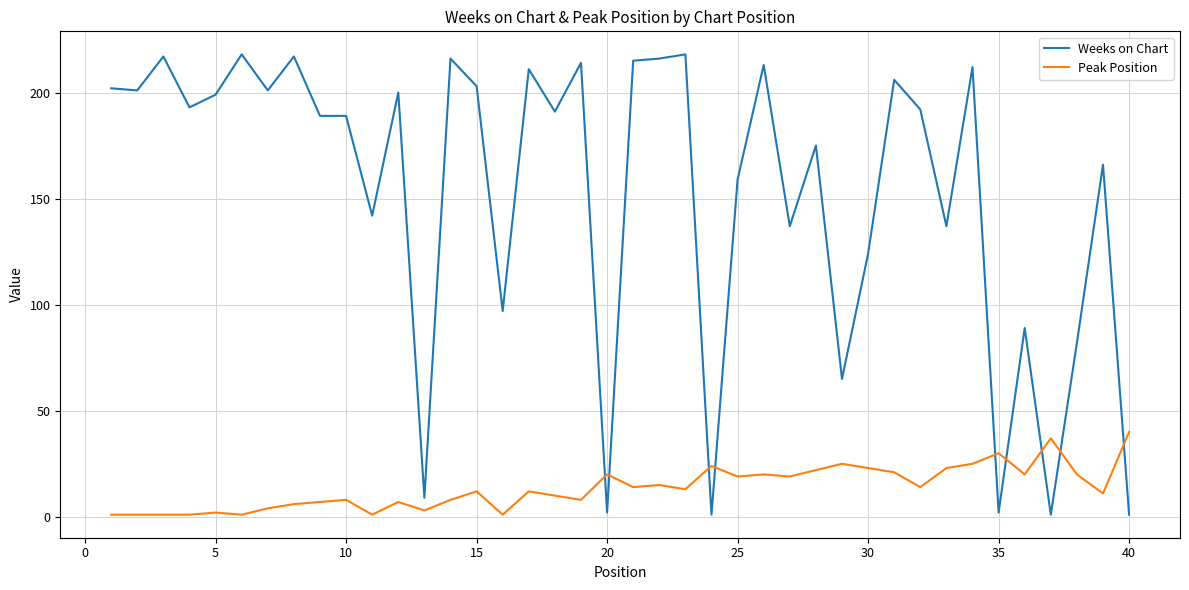

Which series has the largest range (max minus min)?

Weeks on Chart